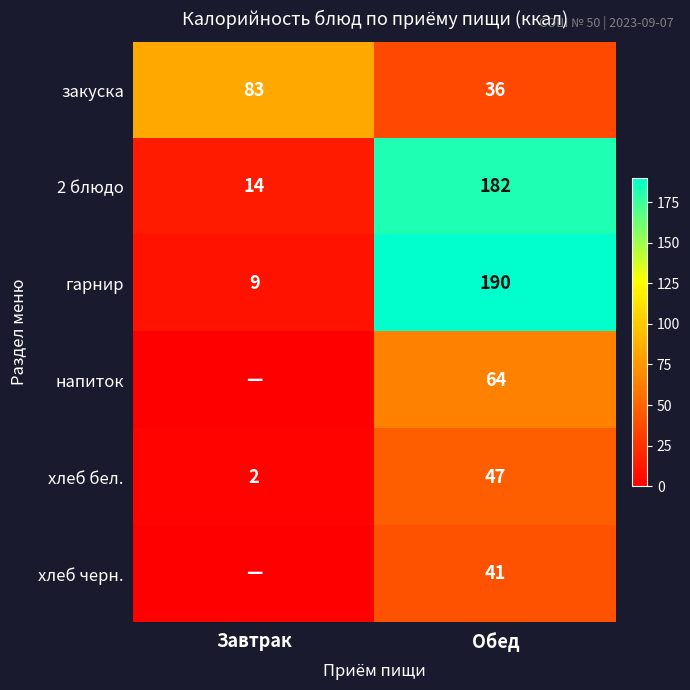

Which category has the lowest value in the гарнир series?

Завтрак